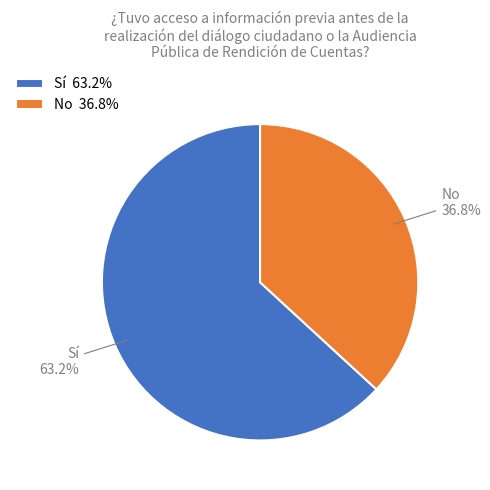

To the nearest percent, what percentage of the pie is No?

37%